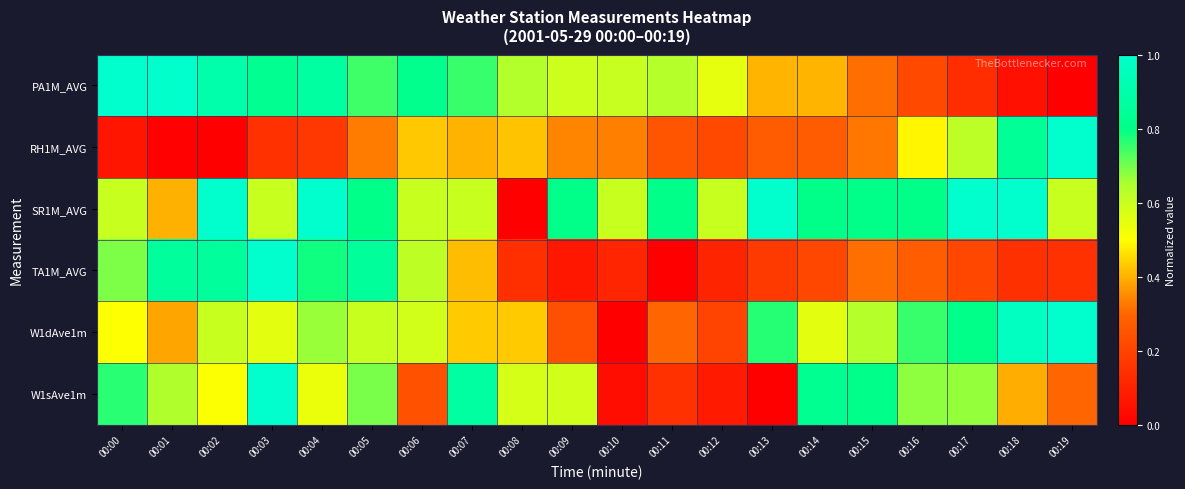

Reading left to right, list all the values displayed in this chart.

PA1M_AVG: 00:00=1.0	00:01=1.0	00:02=0.9	00:03=0.8	00:04=0.9	00:05=0.7	00:06=0.8	00:07=0.8	00:08=0.6	00:09=0.6	00:10=0.6	00:11=0.6	00:12=0.5	00:13=0.4	00:14=0.4	00:15=0.3	00:16=0.2	00:17=0.1	00:18=0.0	00:19=0.0
RH1M_AVG: 00:00=0.1	00:01=0.0	00:02=0.0	00:03=0.1	00:04=0.2	00:05=0.3	00:06=0.4	00:07=0.4	00:08=0.4	00:09=0.3	00:10=0.3	00:11=0.3	00:12=0.2	00:13=0.3	00:14=0.3	00:15=0.3	00:16=0.5	00:17=0.6	00:18=0.8	00:19=1.0
SR1M_AVG: 00:00=0.6	00:01=0.4	00:02=1.0	00:03=0.6	00:04=1.0	00:05=0.8	00:06=0.6	00:07=0.6	00:08=0.0	00:09=0.8	00:10=0.6	00:11=0.8	00:12=0.6	00:13=1.0	00:14=0.8	00:15=0.8	00:16=0.8	00:17=1.0	00:18=1.0	00:19=0.6
TA1M_AVG: 00:00=0.7	00:01=0.9	00:02=0.9	00:03=1.0	00:04=0.8	00:05=0.9	00:06=0.6	00:07=0.4	00:08=0.1	00:09=0.1	00:10=0.1	00:11=0.0	00:12=0.1	00:13=0.2	00:14=0.2	00:15=0.3	00:16=0.3	00:17=0.2	00:18=0.1	00:19=0.1
W1dAve1m: 00:00=0.5	00:01=0.4	00:02=0.6	00:03=0.6	00:04=0.7	00:05=0.6	00:06=0.6	00:07=0.4	00:08=0.4	00:09=0.2	00:10=0.0	00:11=0.3	00:12=0.2	00:13=0.8	00:14=0.6	00:15=0.6	00:16=0.8	00:17=0.8	00:18=1.0	00:19=1.0
W1sAve1m: 00:00=0.8	00:01=0.6	00:02=0.5	00:03=1.0	00:04=0.5	00:05=0.7	00:06=0.2	00:07=0.9	00:08=0.6	00:09=0.6	00:10=0.0	00:11=0.1	00:12=0.1	00:13=0.0	00:14=0.8	00:15=0.8	00:16=0.7	00:17=0.7	00:18=0.4	00:19=0.3